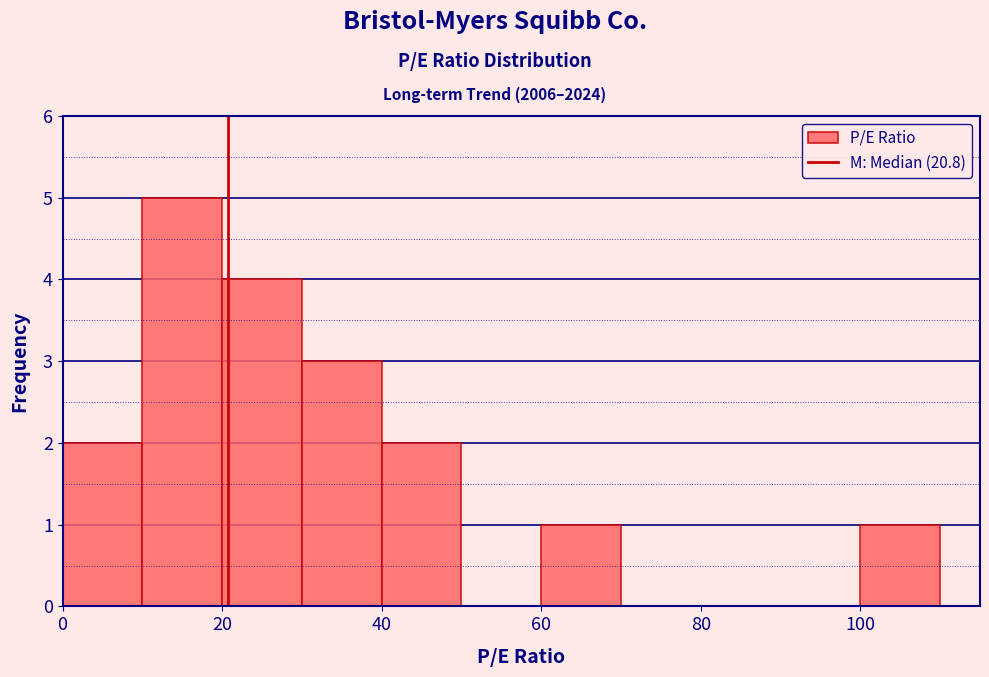

Over which range of the x-axis is the bar tallest?

10 to 20